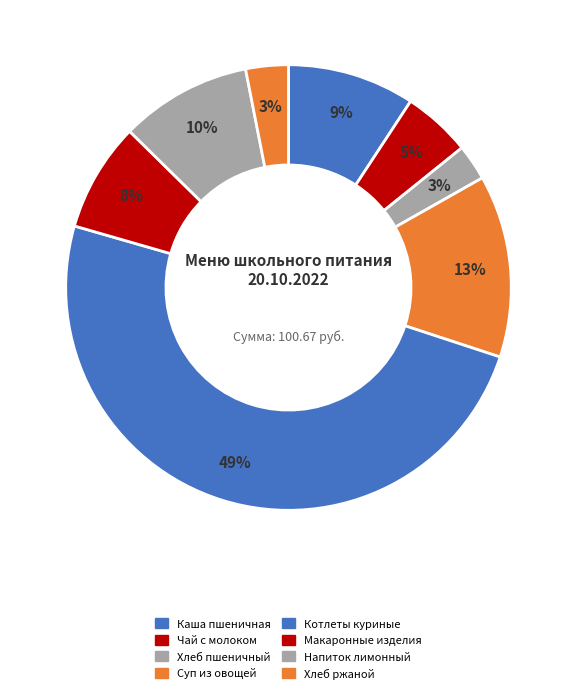

How many slices are in this pie chart?

8